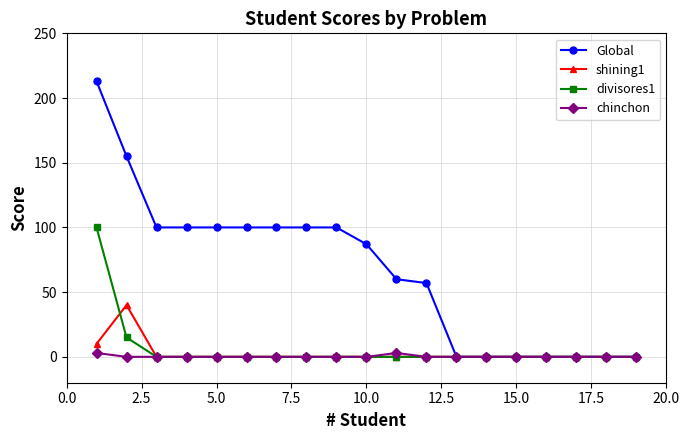

Reading left to right, list all the values displayed in this chart.

Global: 213	155	100	100	100	100	100	100	100	87	60	57	0	0	0	0	0	0	0
shining1: 10	40	0	0	0	0	0	0	0	0	0	0	0	0	0	0	0	0	0
divisores1: 100	15	0	0	0	0	0	0	0	0	0	0	0	0	0	0	0	0	0
chinchon: 3	0	0	0	0	0	0	0	0	0	3	0	0	0	0	0	0	0	0